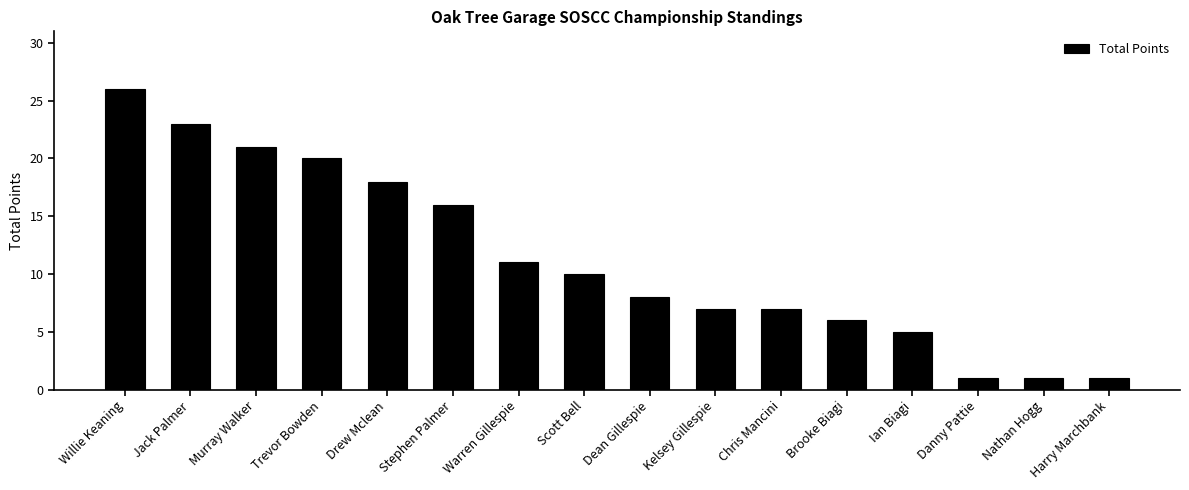

How many bars are there in total?

16